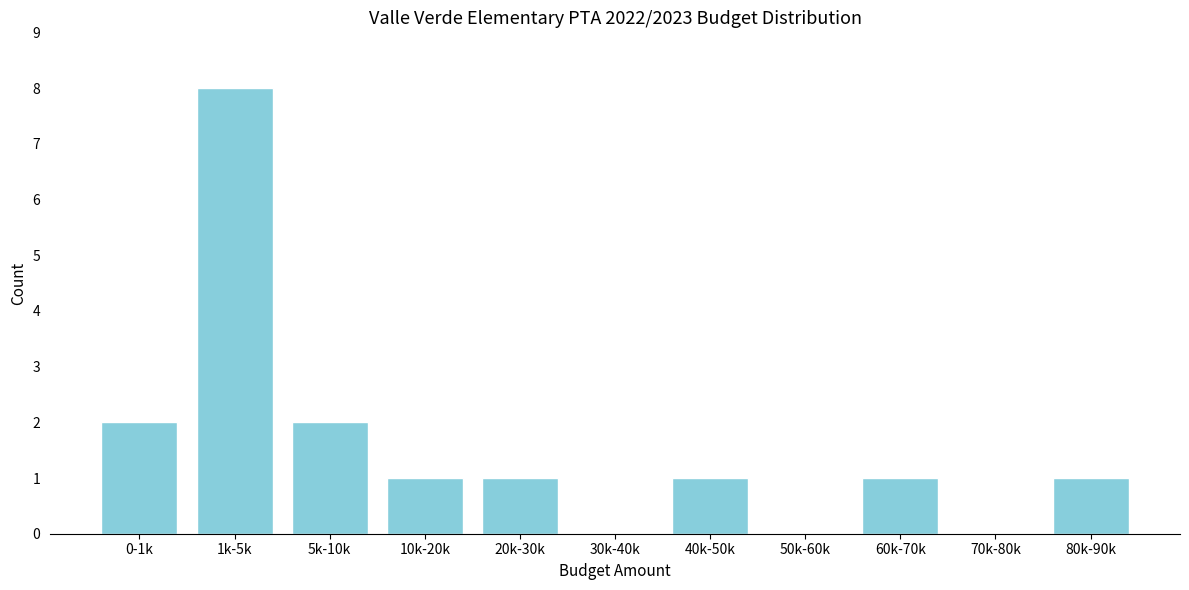

Reading left to right, transcribe all the data shown in this chart.

0-1k=2	1k-5k=8	5k-10k=2	10k-20k=1	20k-30k=1	30k-40k=0	40k-50k=1	50k-60k=0	60k-70k=1	70k-80k=0	80k-90k=1